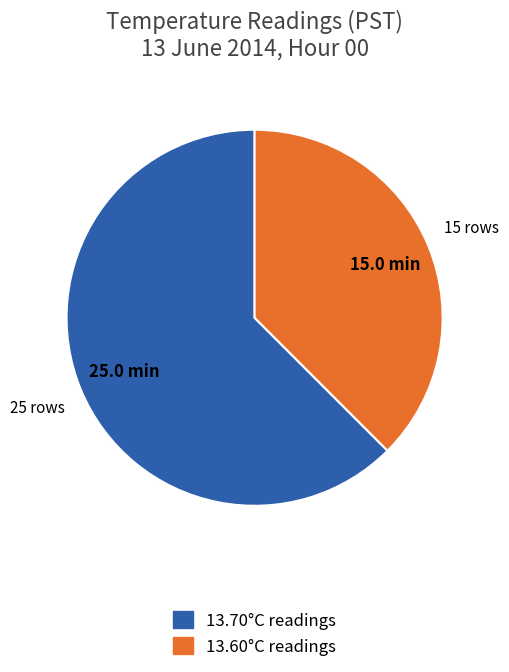

Which category has the biggest portion of the pie?

13.70°C readings